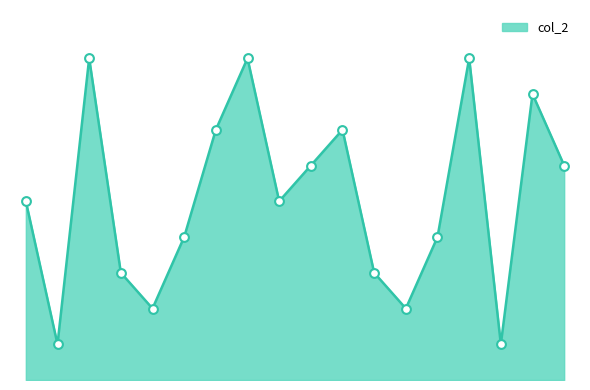

What is the ratio of the value at 10 to the value at 8?

1.4